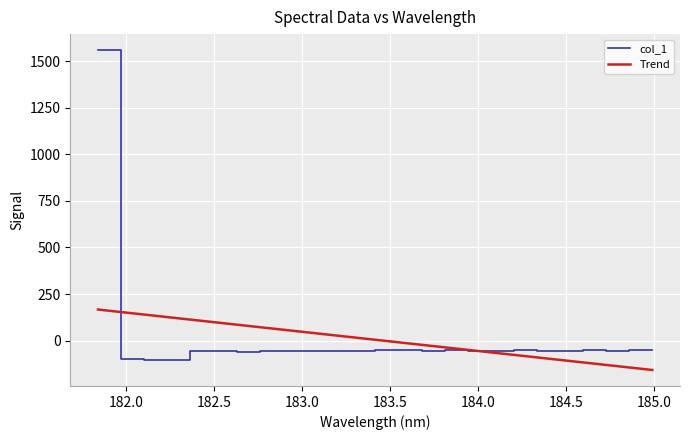

Rank the series by their maximum value, from lowest to highest.

Trend, col_1